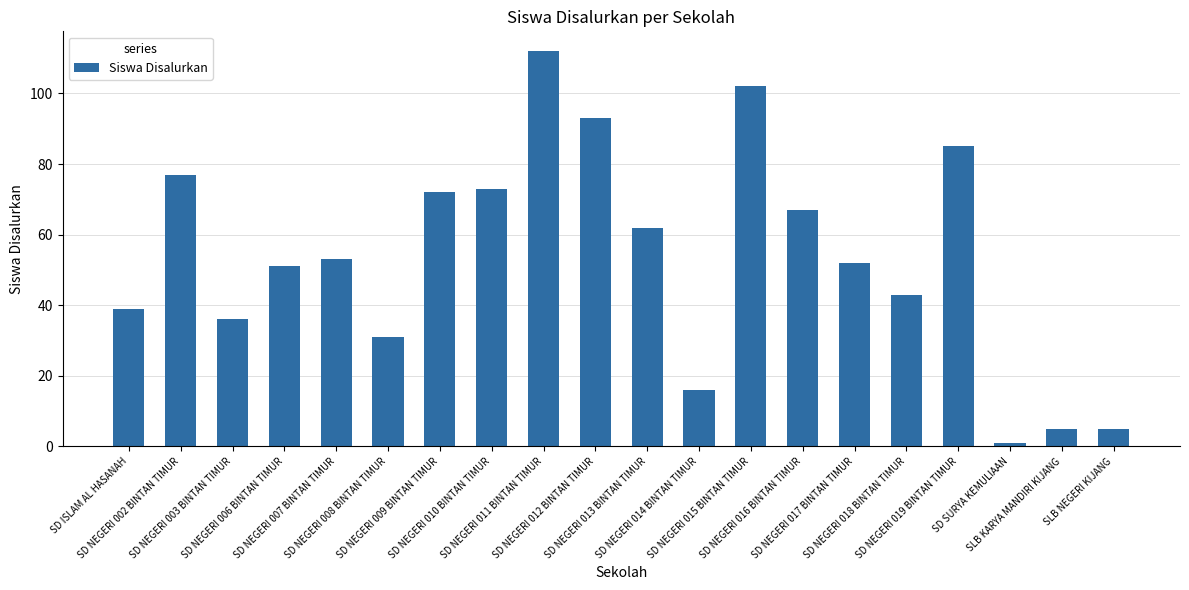

At which category does the chart reach its minimum across all series?

SD SURYA KEMULIAAN